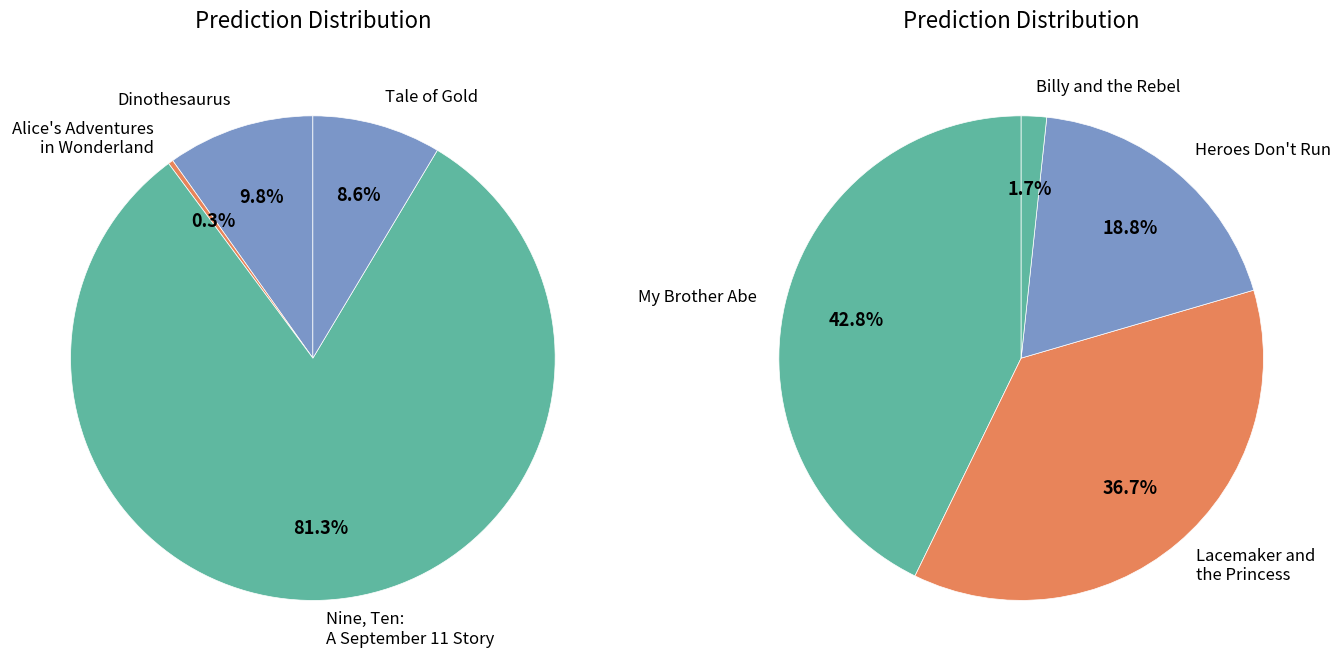

Which slice is the smallest?

Alice's Adventures in Wonderland